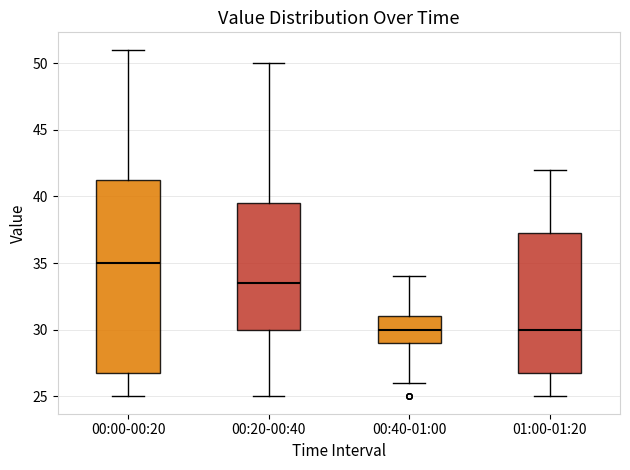

Which box has the highest median line?

00:00-00:20